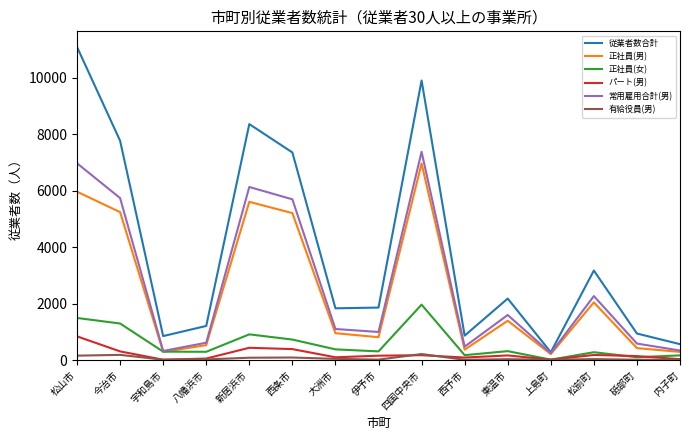

At which label does 従業者数合計 first exceed 1862?

松山市